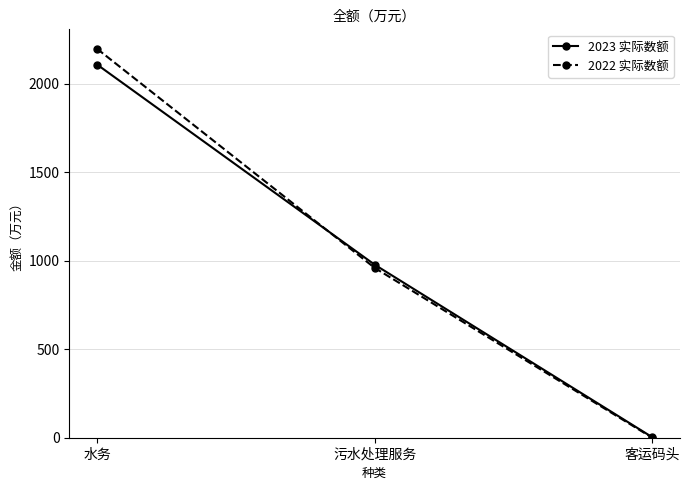

True or false: 2023 实际数额 has a value of 3 at 客运码头.

True